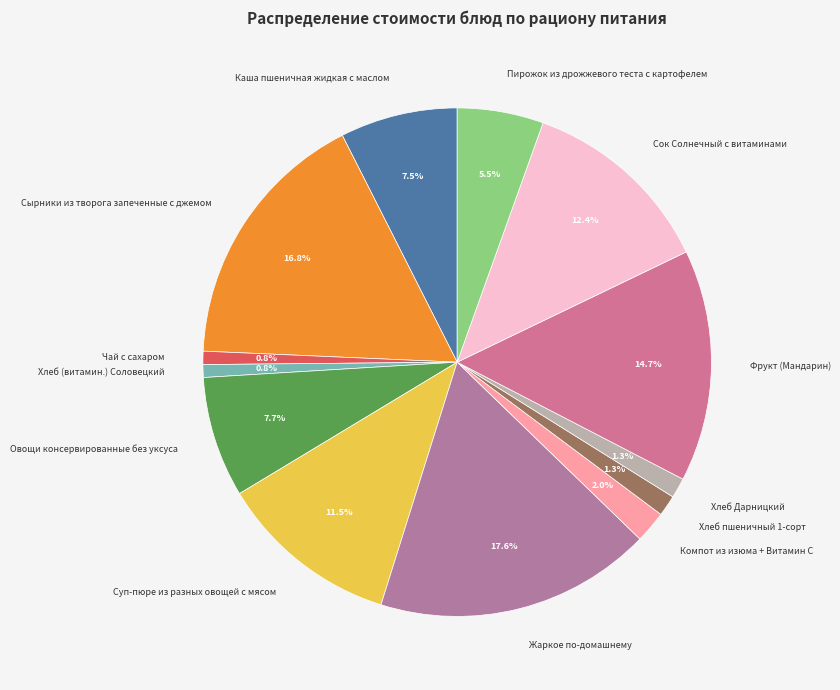

How many slices are in this pie chart?

13